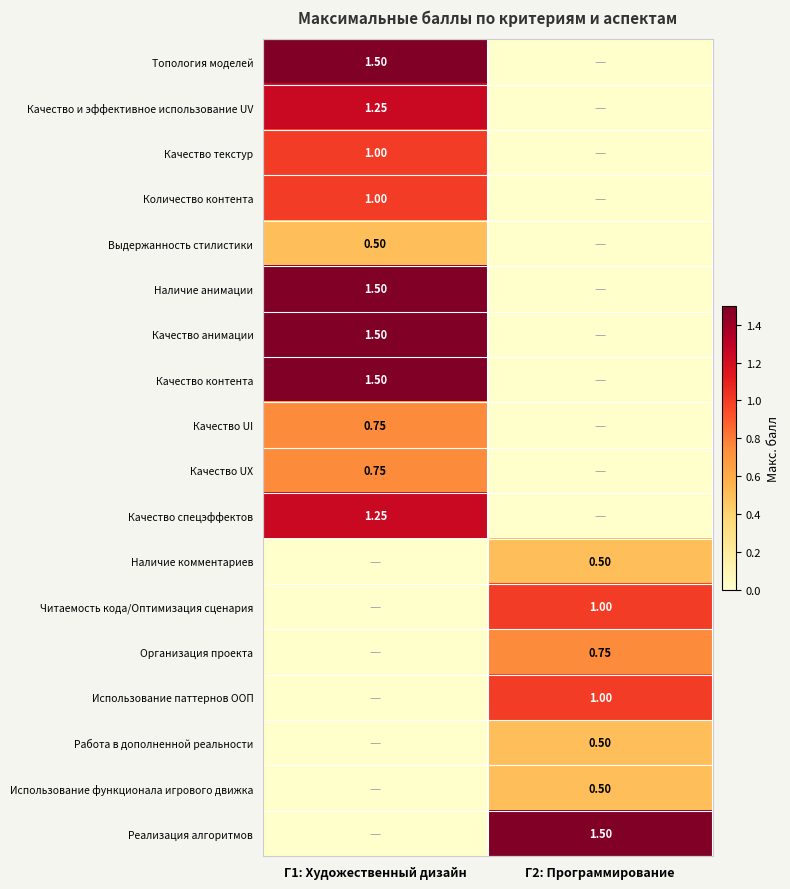

What is the sum of the Выдержанность стилистики values at Г1: Художественный дизайн and Г2: Программирование?

0.5